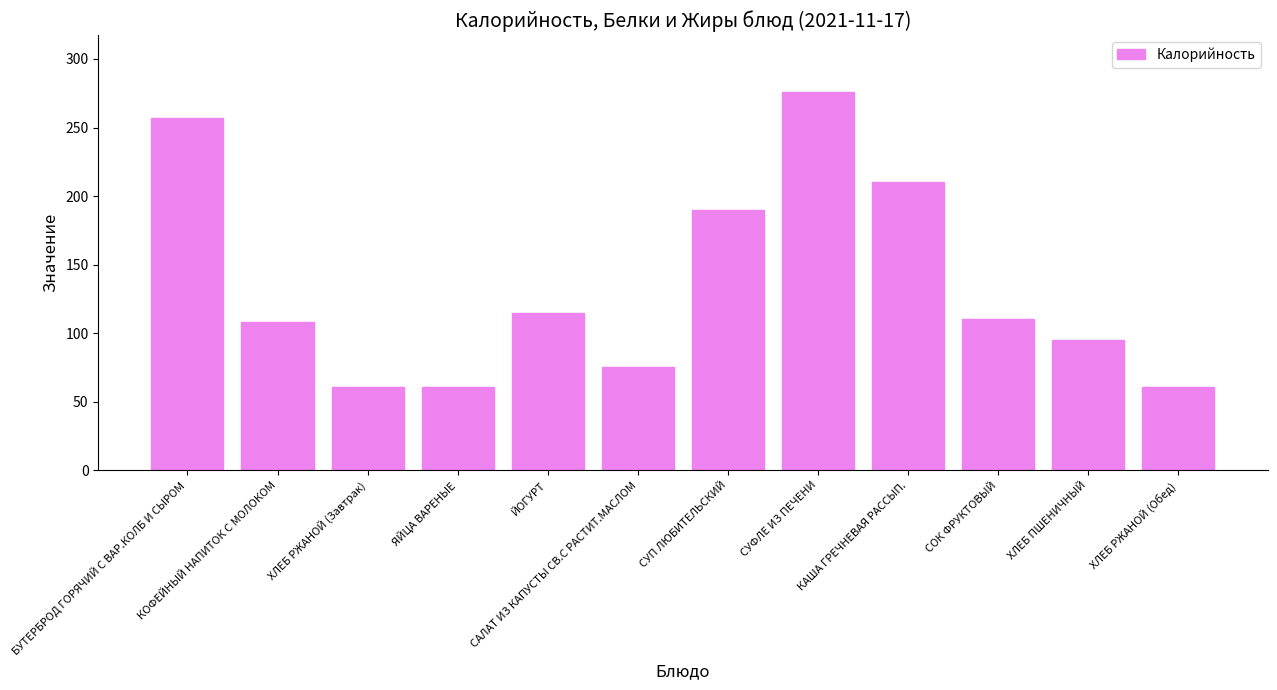

What is the difference between the values at ЯЙЦА ВАРЕНЫЕ and КОФЕЙНЫЙ НАПИТОК С МОЛОКОМ?

47